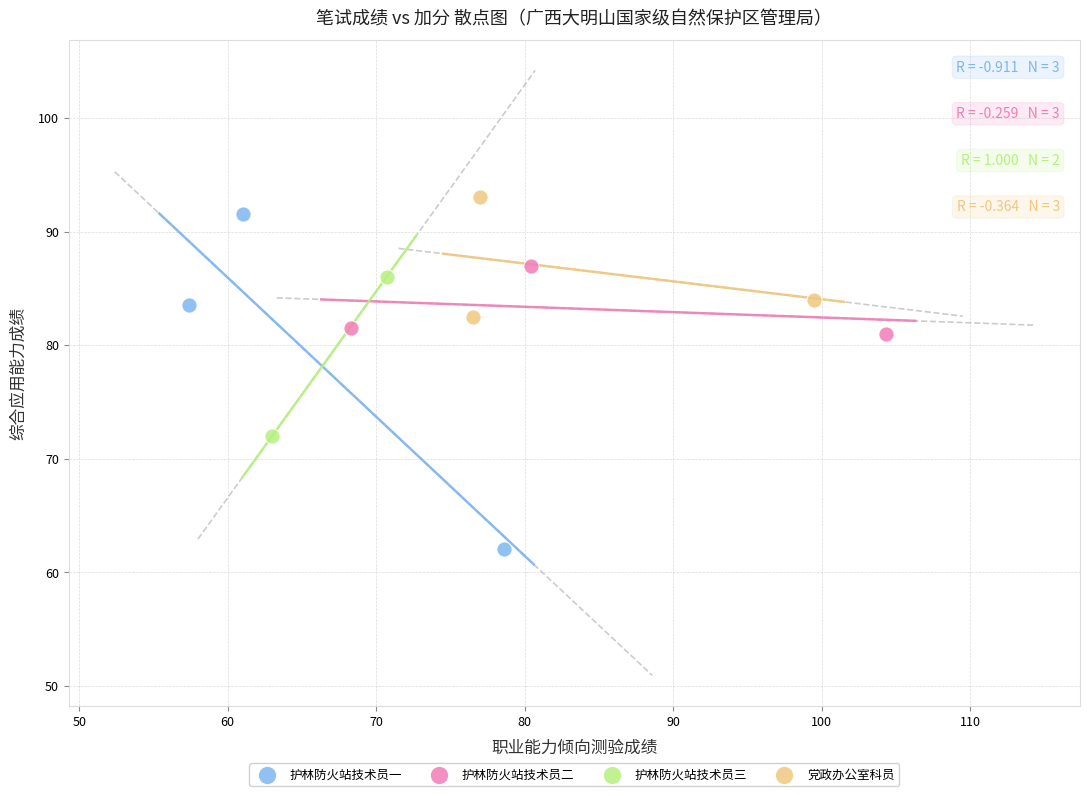

What are all the series names shown in the legend?

护林防火站技术员一, 护林防火站技术员二, 护林防火站技术员三, 党政办公室科员